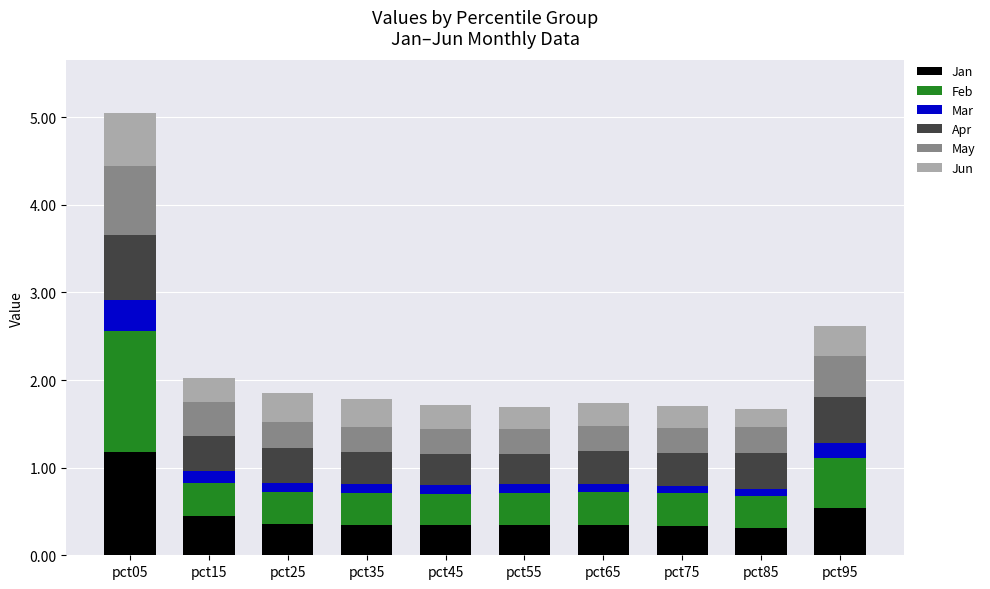

What is the lowest value of the Jan series?

0.3